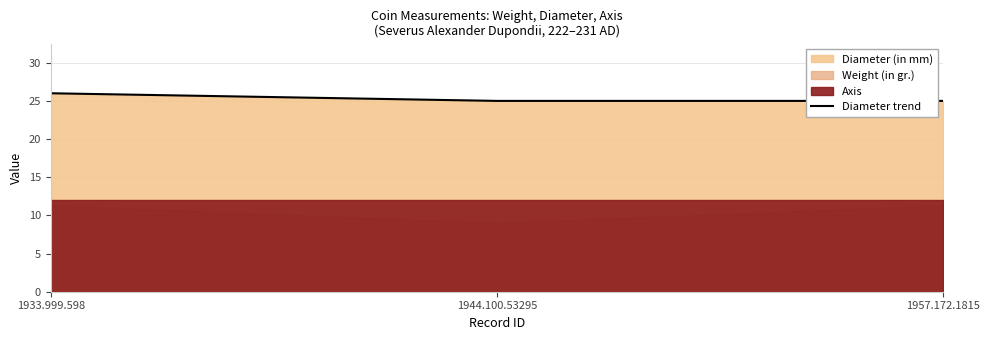

Reading left to right, list all the values displayed in this chart.

26	25	25